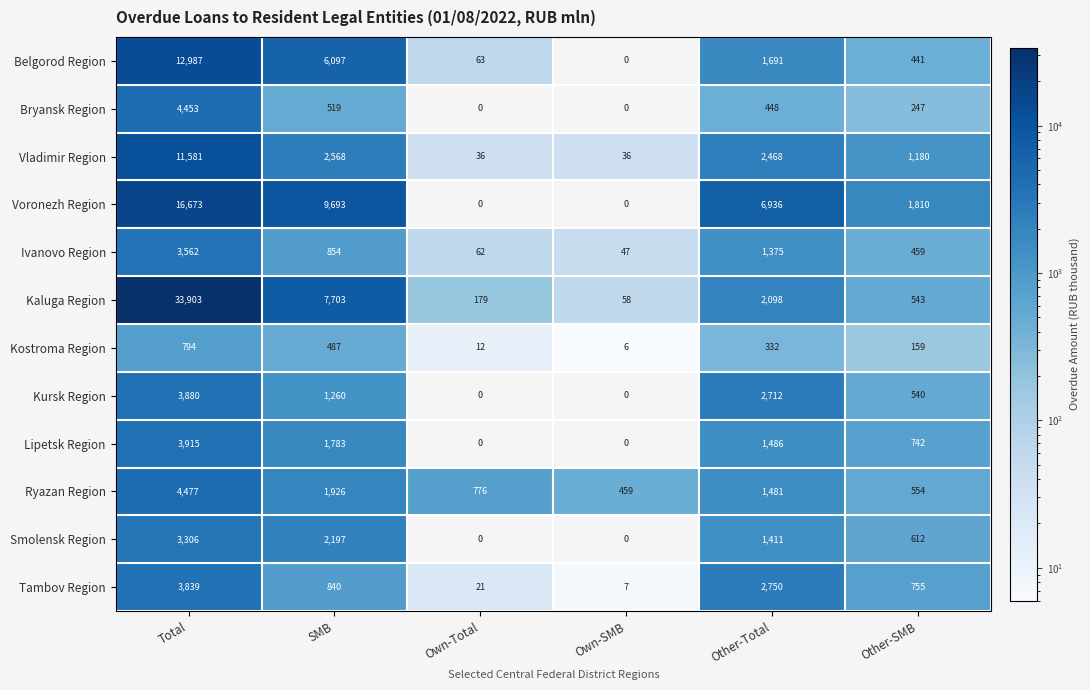

What is the difference between the Kursk Region values at Other-Total and Other-SMB?

2172